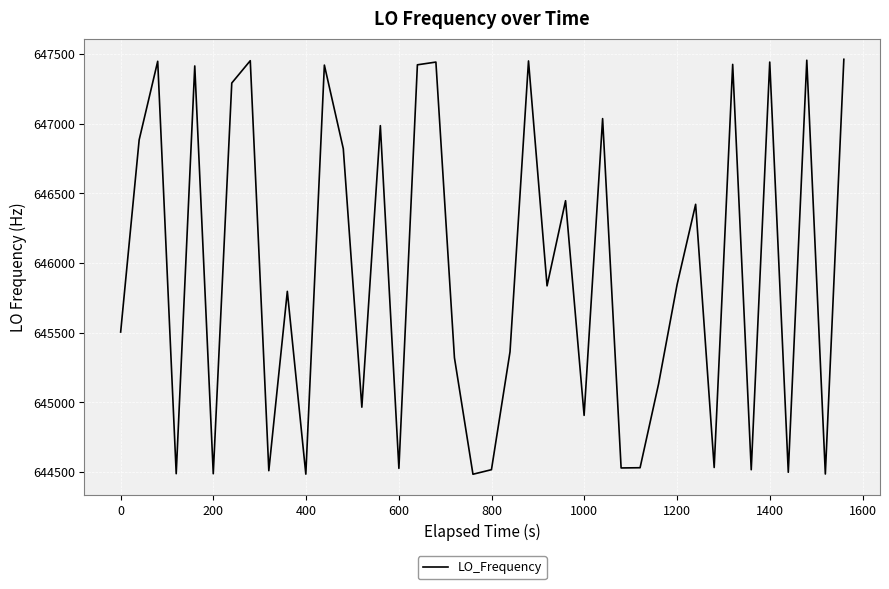

Does the chart display data point markers on the line(s)?

No